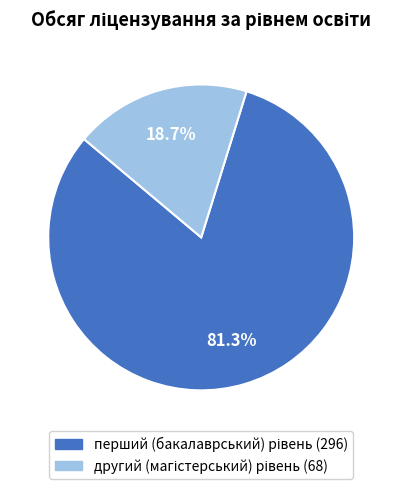

How many segments does this pie chart have?

2